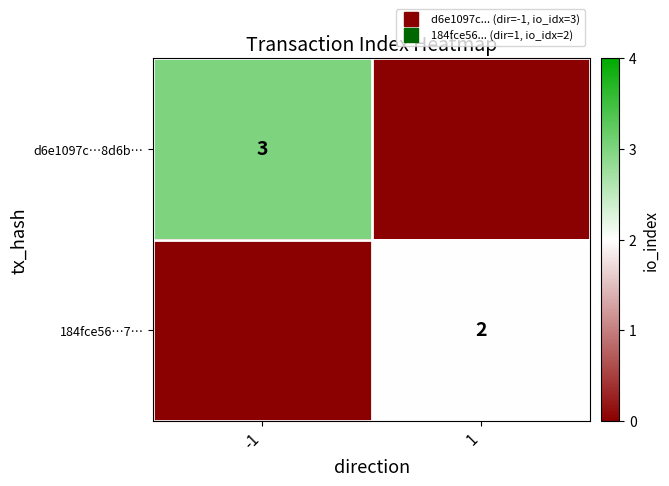

Is it true that 184fce56…7… equals -1 at -1?

False